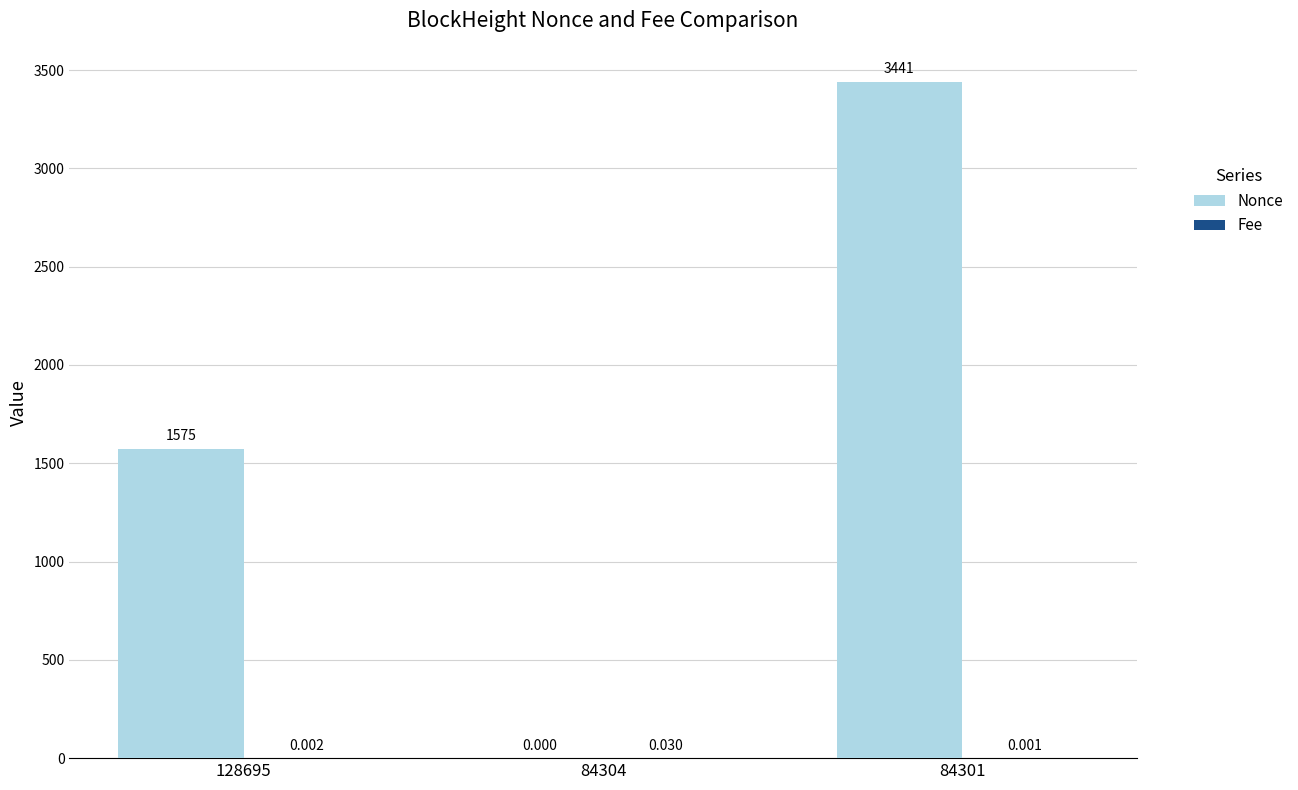

Which series changed the most between 84304 and 84301?

Nonce